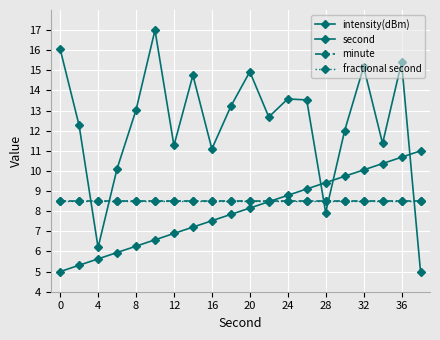

List the series in order of their peak value, highest first.

intensity(dBm), second, minute, fractional second